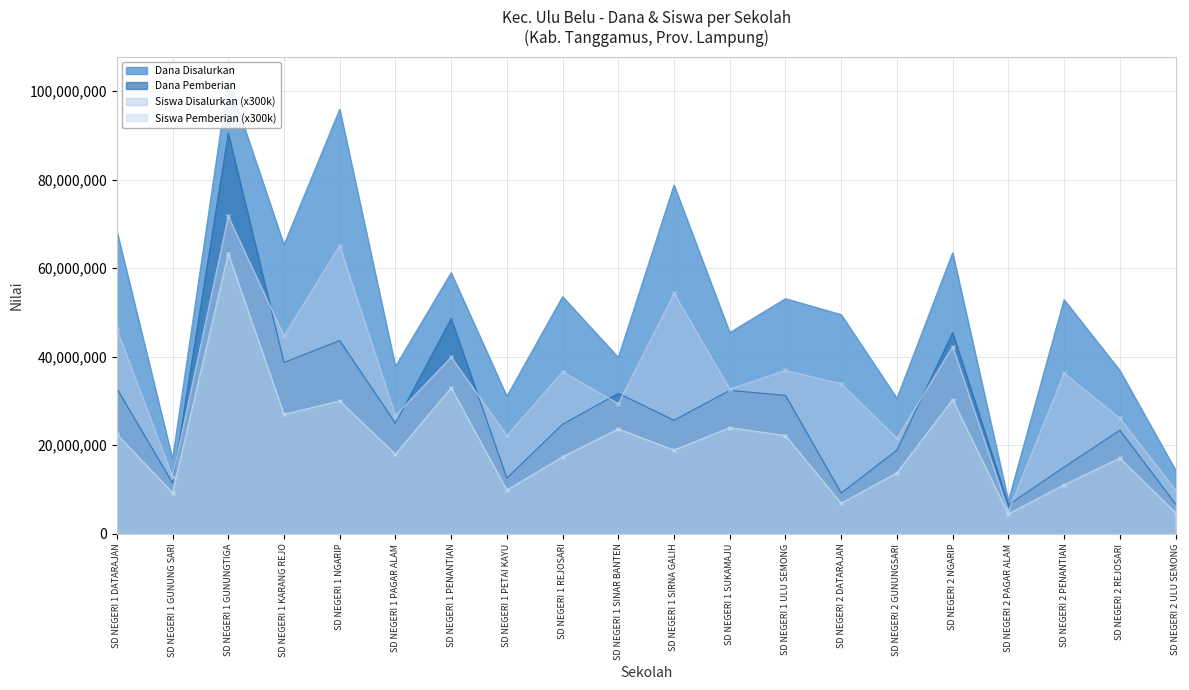

The Dana Disalurkan series shows 64128321 at SD NEGERI 1 PAGAR ALAM. True or false?

False